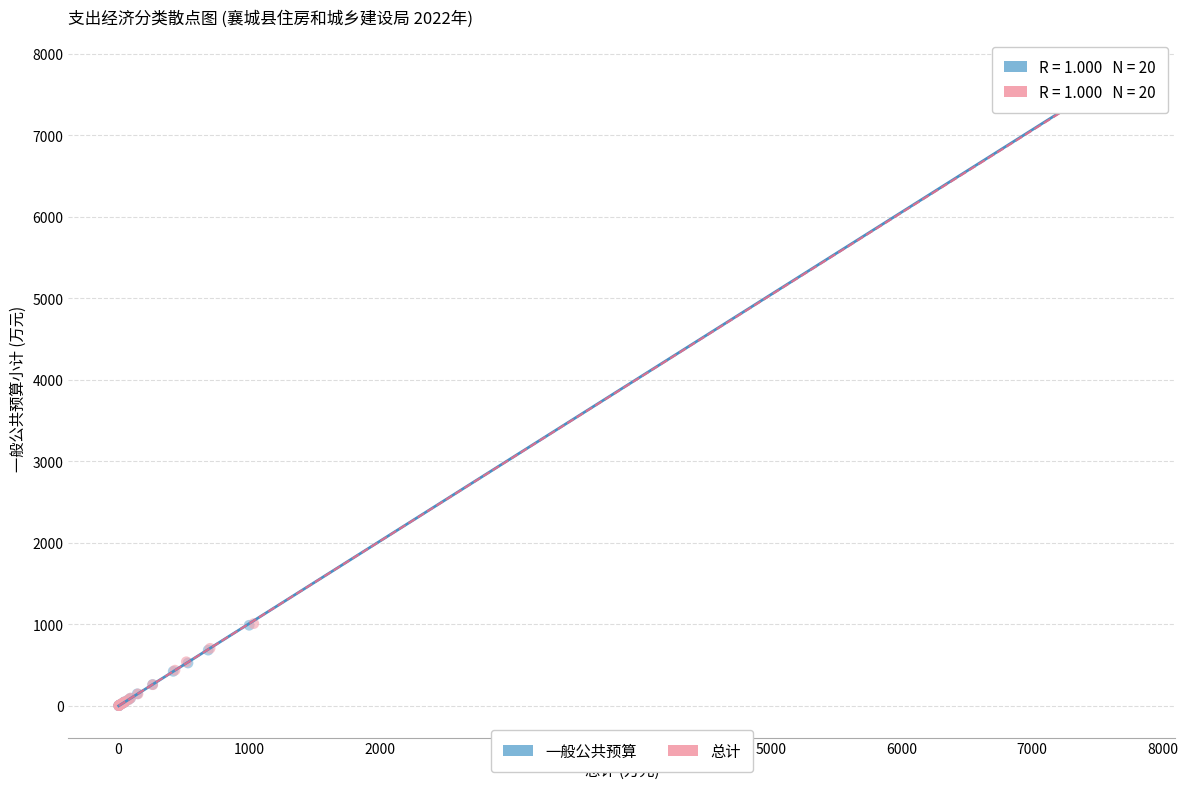

What are all the series names shown in the legend?

一般公共预算, 总计